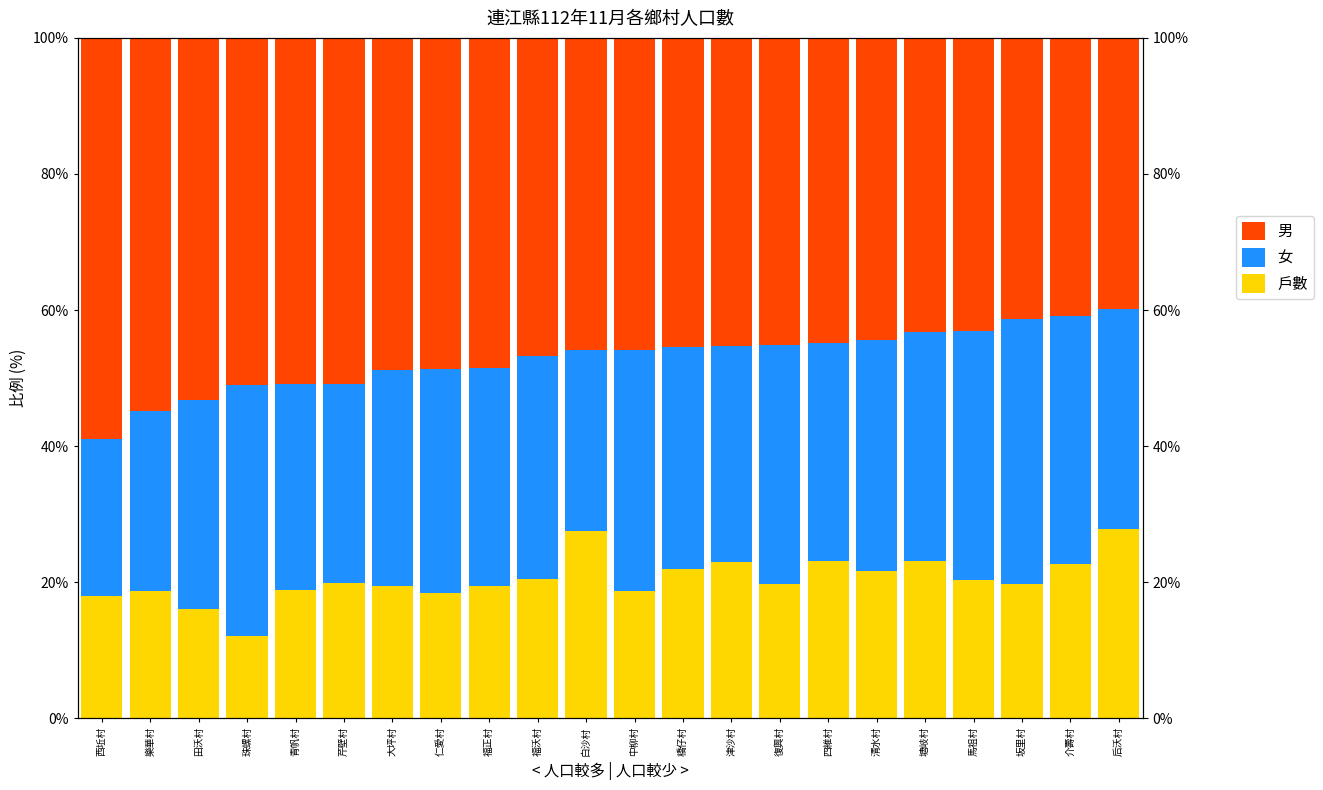

What are all the series names shown in the legend?

戶數, 女, 男